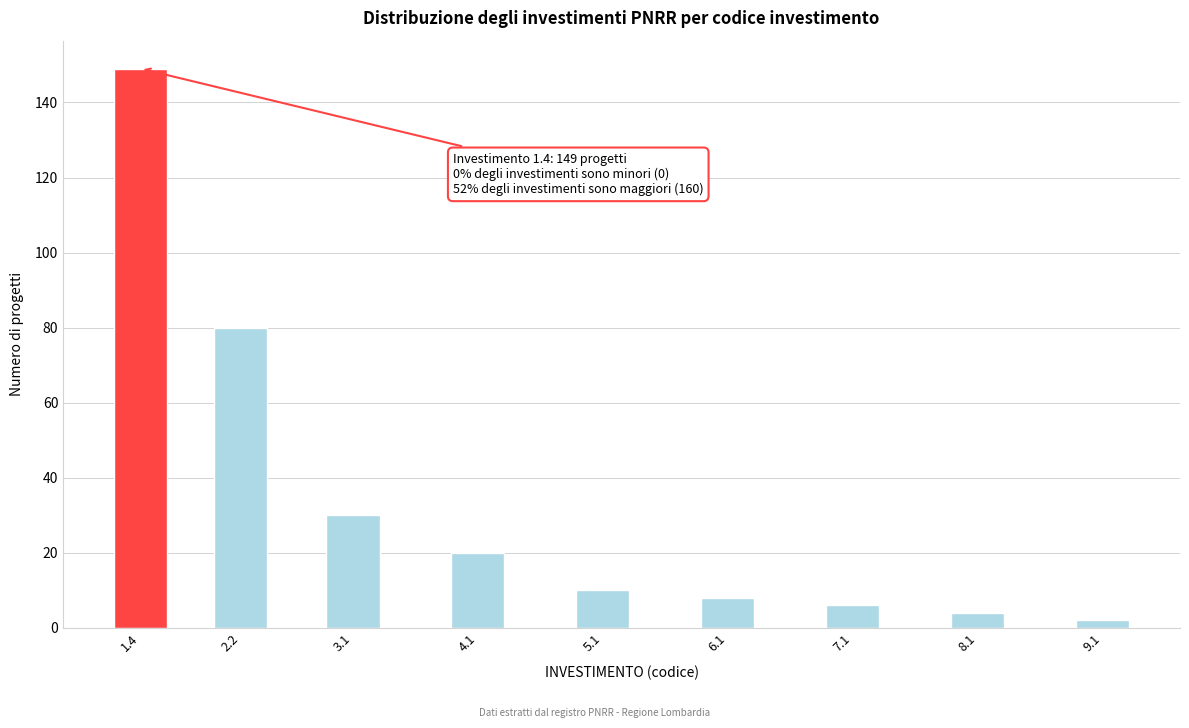

Reading left to right, extract all data points from this chart.

1.4=149	2.2=80	3.1=30	4.1=20	5.1=10	6.1=8	7.1=6	8.1=4	9.1=2